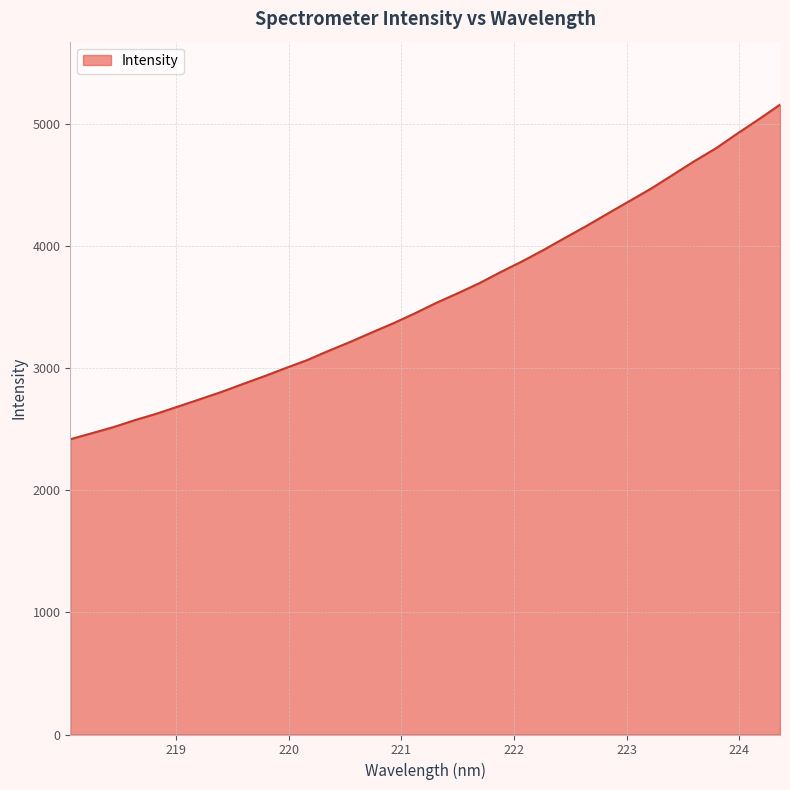

What is the difference between the maximum and minimum values?

2739.4